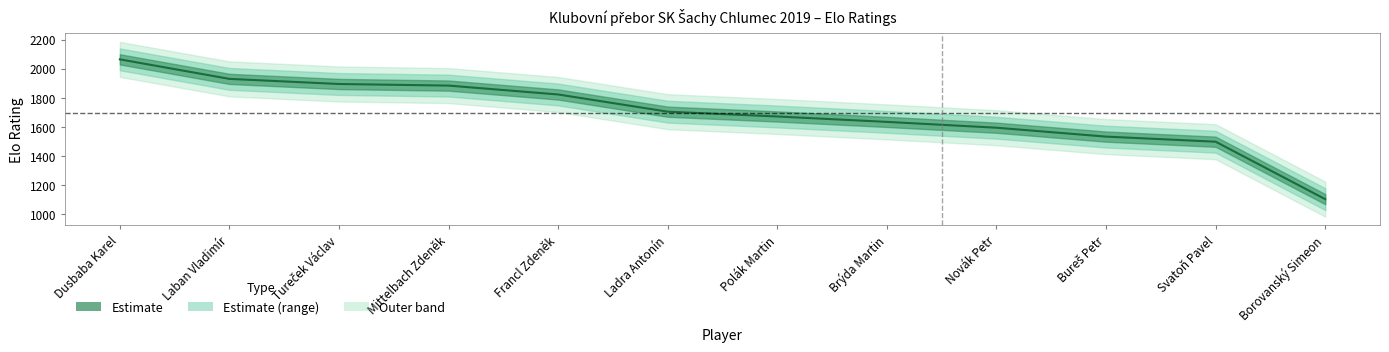

Which category has the lowest value across all series?

Borovanský Simeon